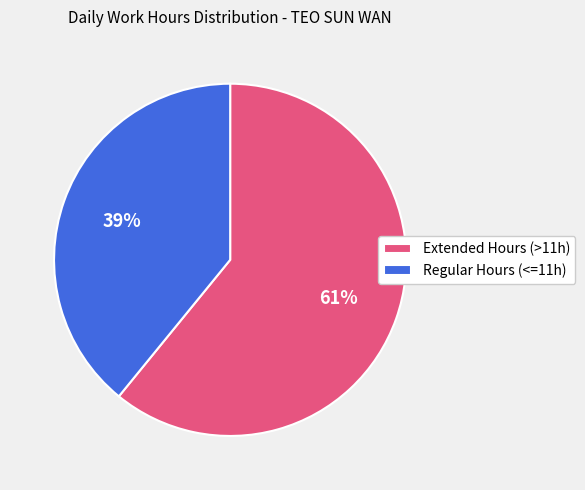

Combined, do Regular Hours (<=11h) and Extended Hours (>11h) account for over 50%?

Yes